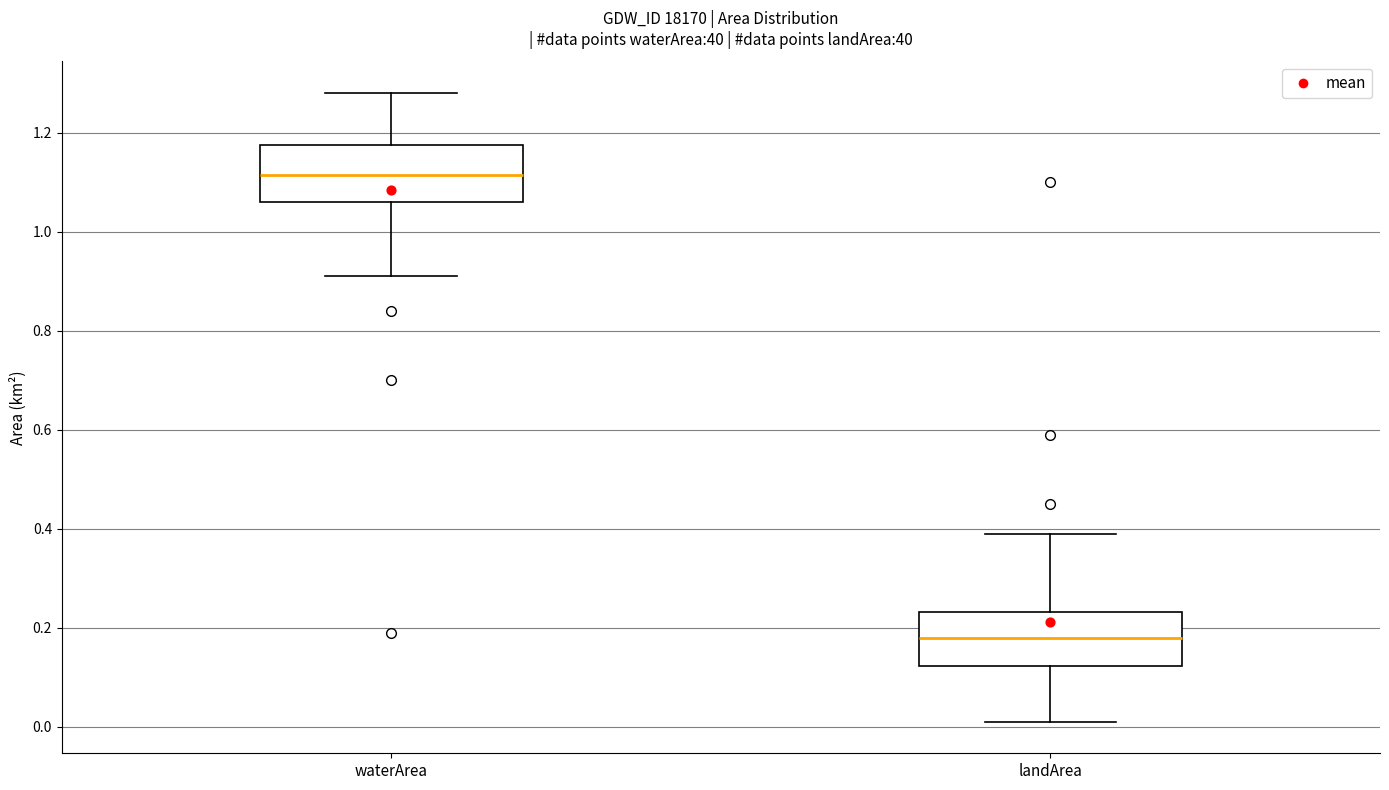

Reading left to right, transcribe this box plot: for each box, give where its median line is, the range the box spans, and where its two whiskers end, as read against the y-axis. The values are not printed on the chart, so give them approximately, as read against the axis.

waterArea: median 1.12, box 1.06 to 1.18, whiskers 0.92 to 1.28
landArea: median 0.18, box 0.12 to 0.24, whiskers 0.02 to 0.40